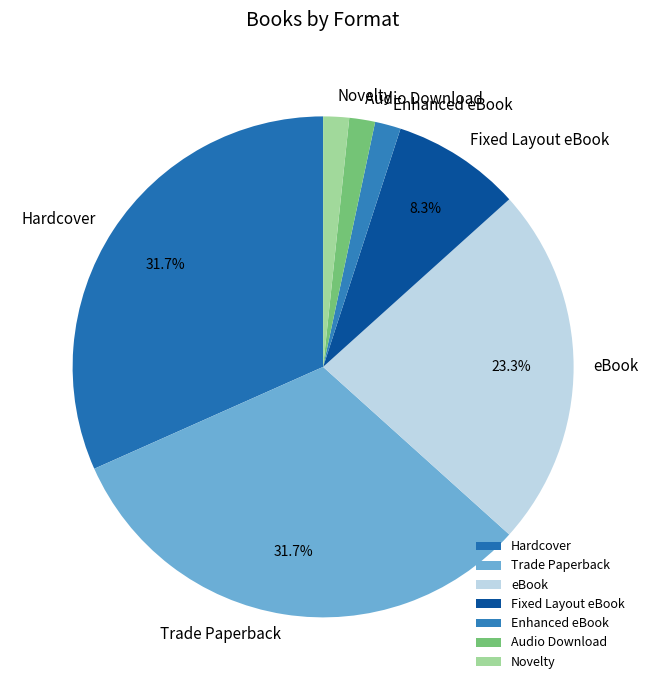

What percentage is the Audio Download slice, to the nearest percent?

2%